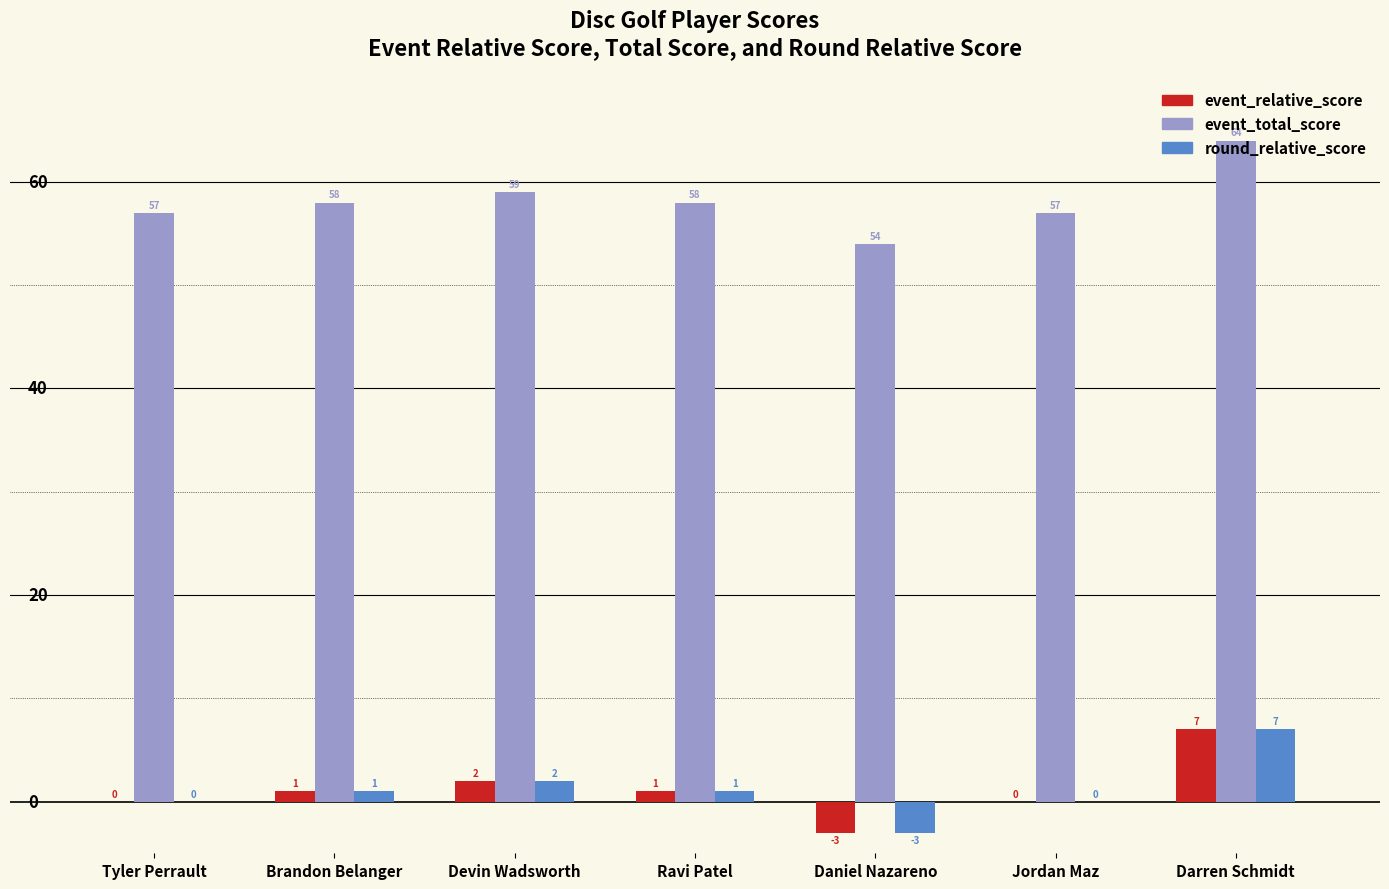

What is the maximum value for event_relative_score?

7